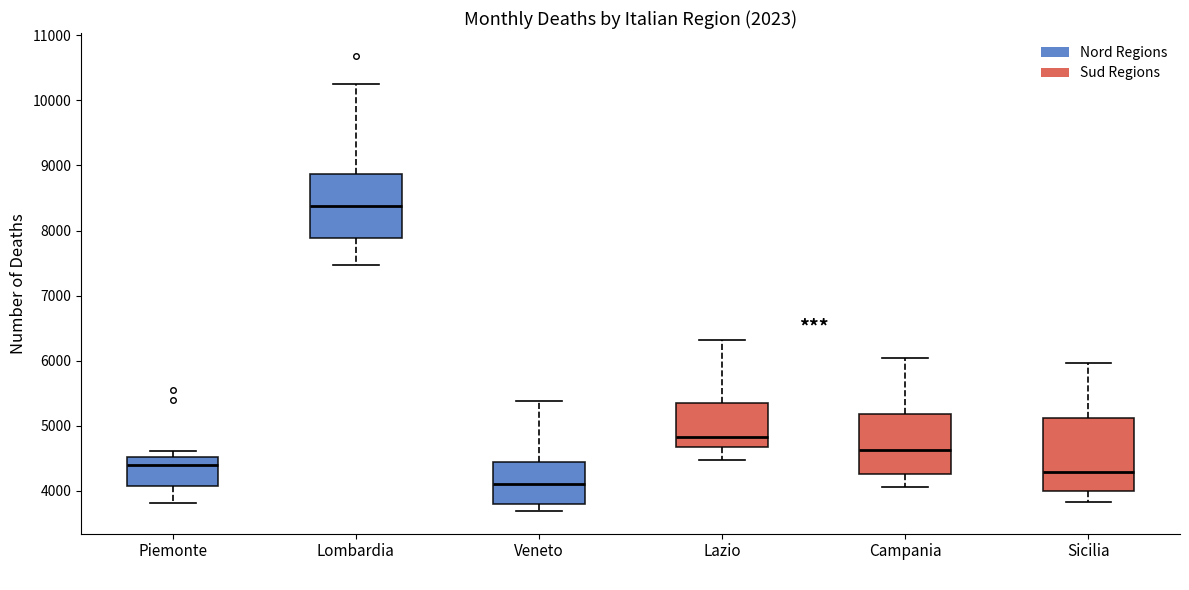

Reading left to right, read every box against the y-axis: the position of its median line, the range the box covers, and the ends of its whiskers. The values are not printed on the chart, so give them approximately, as read against the axis.

Piemonte: median 4400, box 4100 to 4500, whiskers 3800 to 4600
Lombardia: median 8400, box 7900 to 8900, whiskers 7500 to 10300
Veneto: median 4100, box 3800 to 4400, whiskers 3700 to 5400
Lazio: median 4800, box 4700 to 5400, whiskers 4500 to 6300
Campania: median 4600, box 4300 to 5200, whiskers 4100 to 6000
Sicilia: median 4300, box 4000 to 5100, whiskers 3800 to 6000